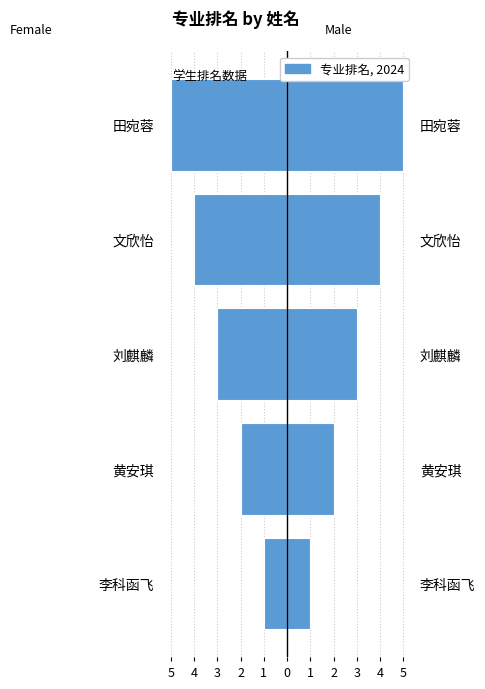

How many bars are there in each group?

2